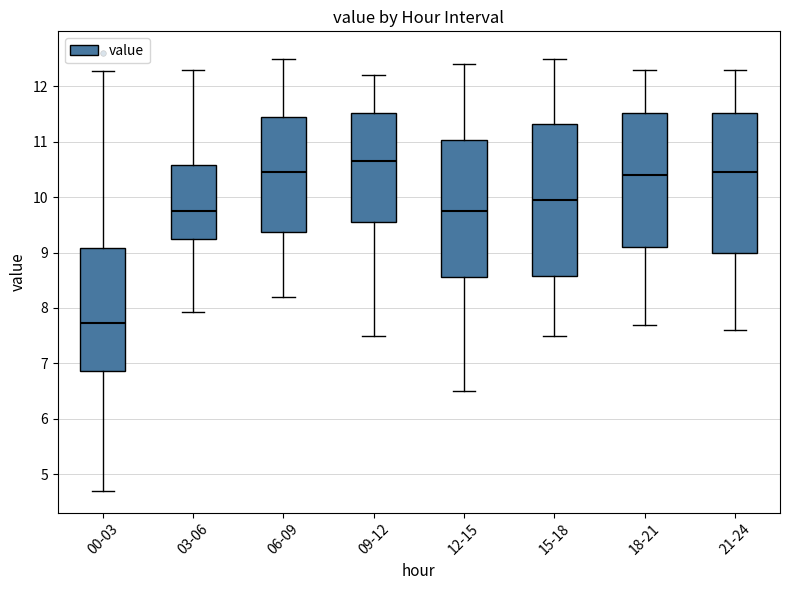

Which box's median line is the highest?

09-12